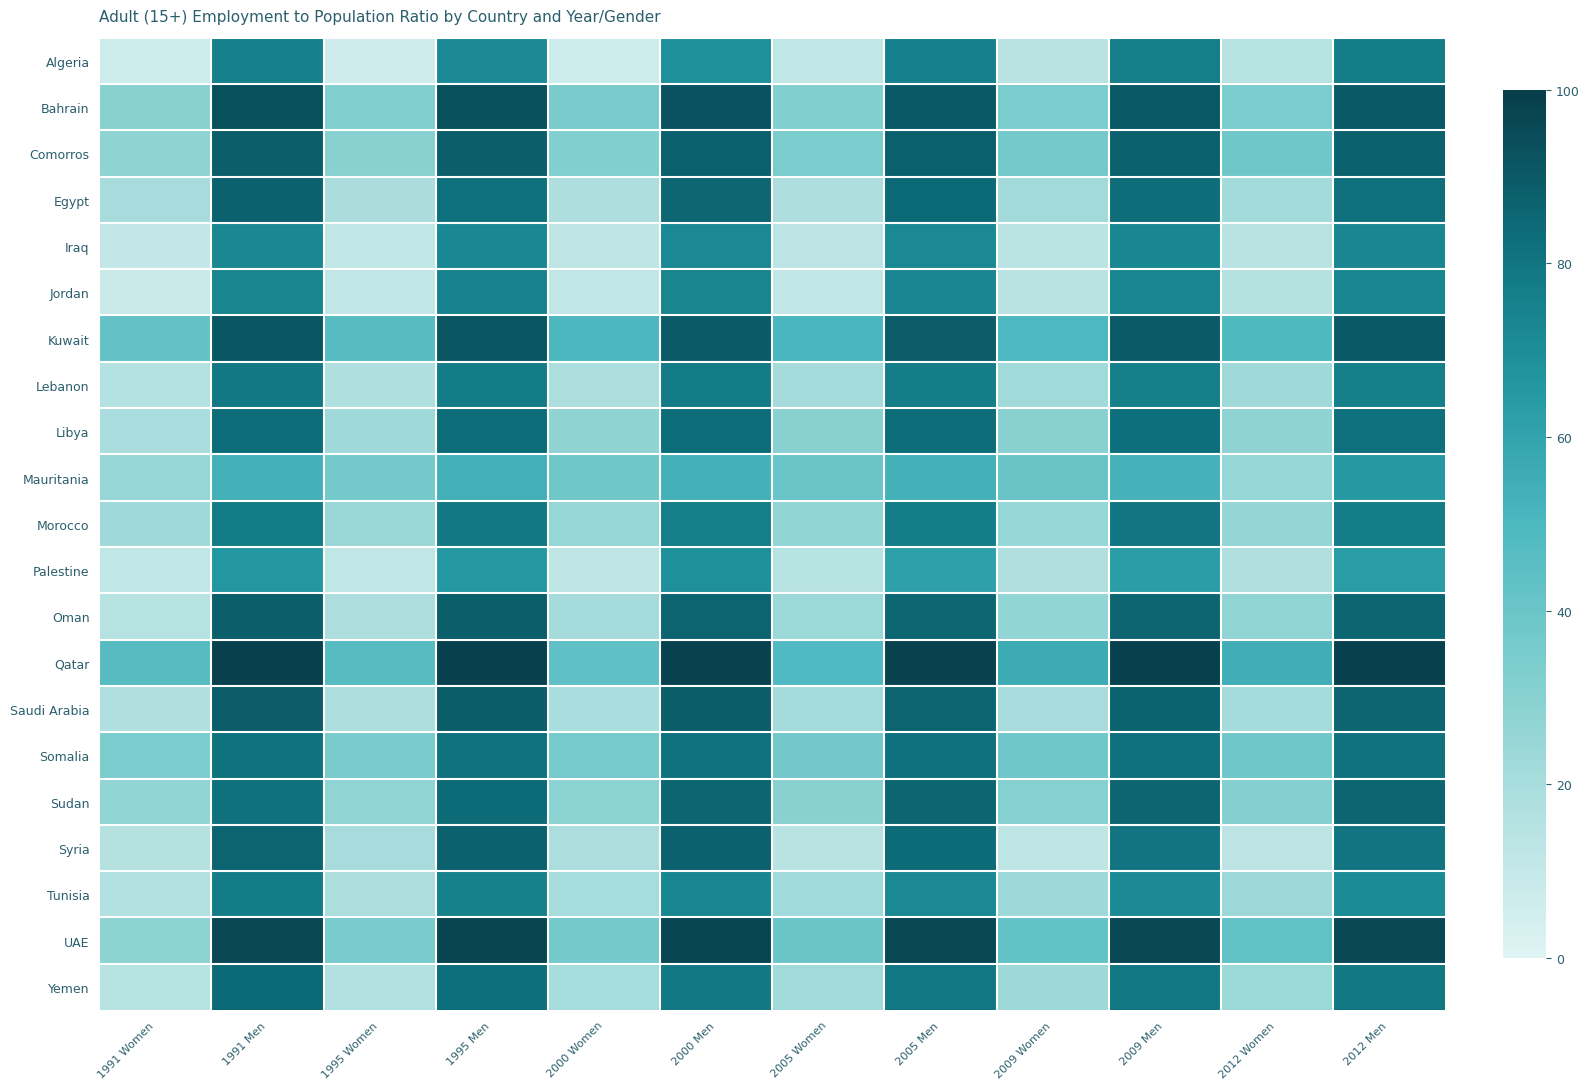

Which category has the lowest value across all series?

1995 Women